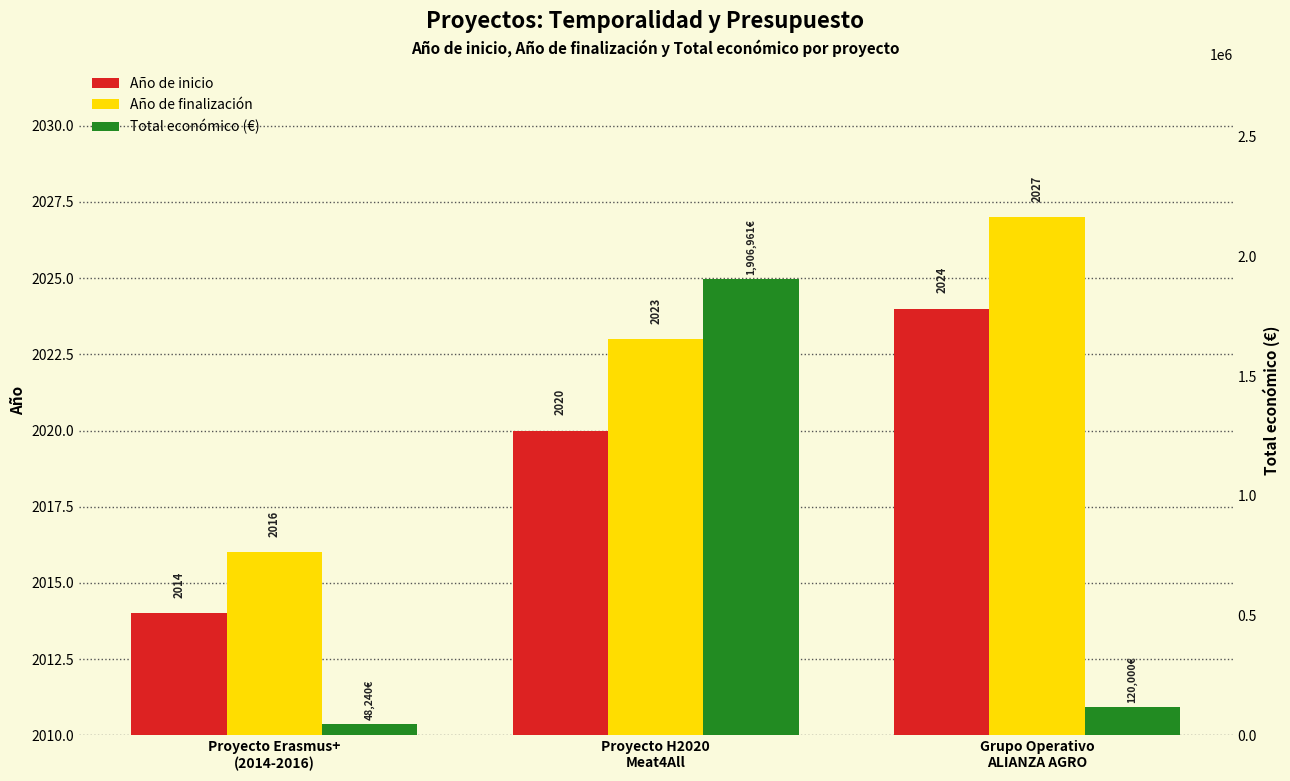

What are all the series names shown in the legend?

Año de inicio, Año de finalización, Total económico (€)